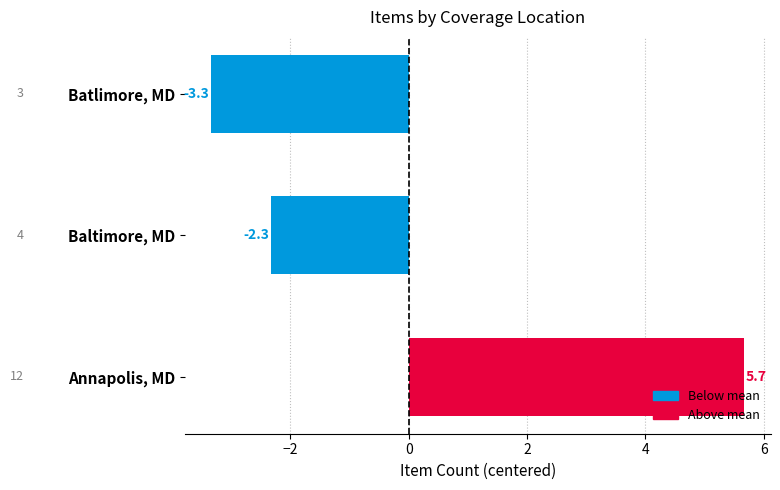

Count the number of values greater than -2.

1